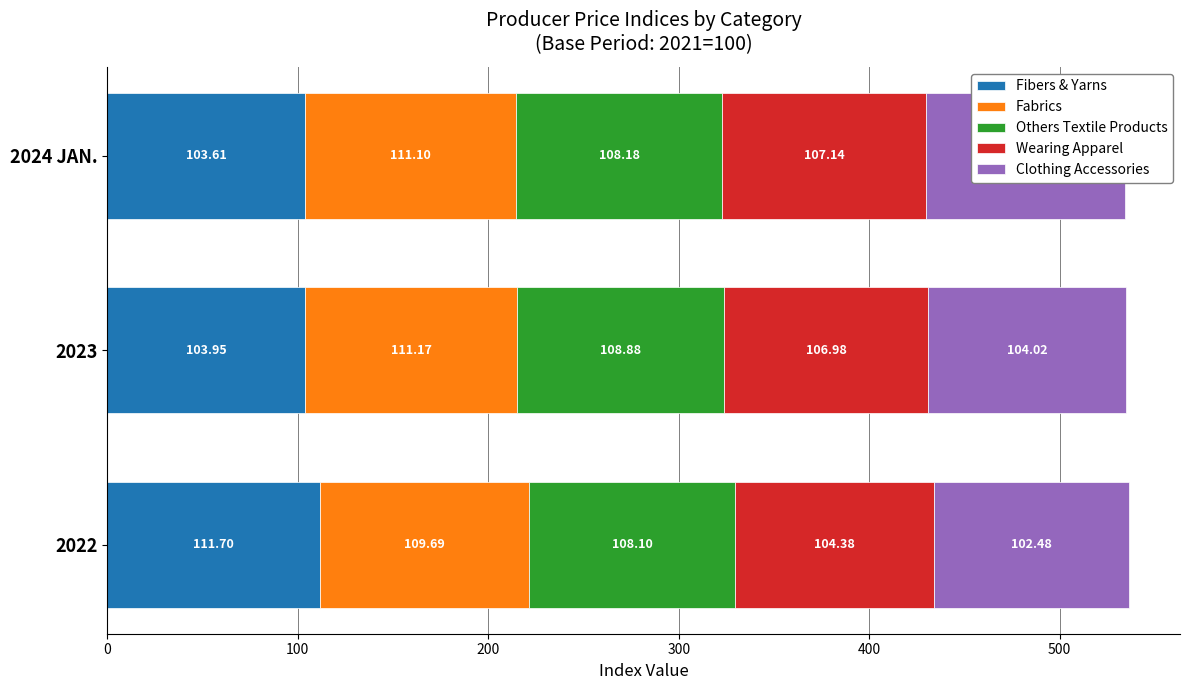

Reading left to right, extract all data points from this chart.

Fibers & Yarns: 111.7	104.0	103.6
Fabrics: 109.7	111.2	111.1
Others Textile Products: 108.1	108.9	108.2
Wearing Apparel: 104.4	107.0	107.1
Clothing Accessories: 102.5	104.0	104.0